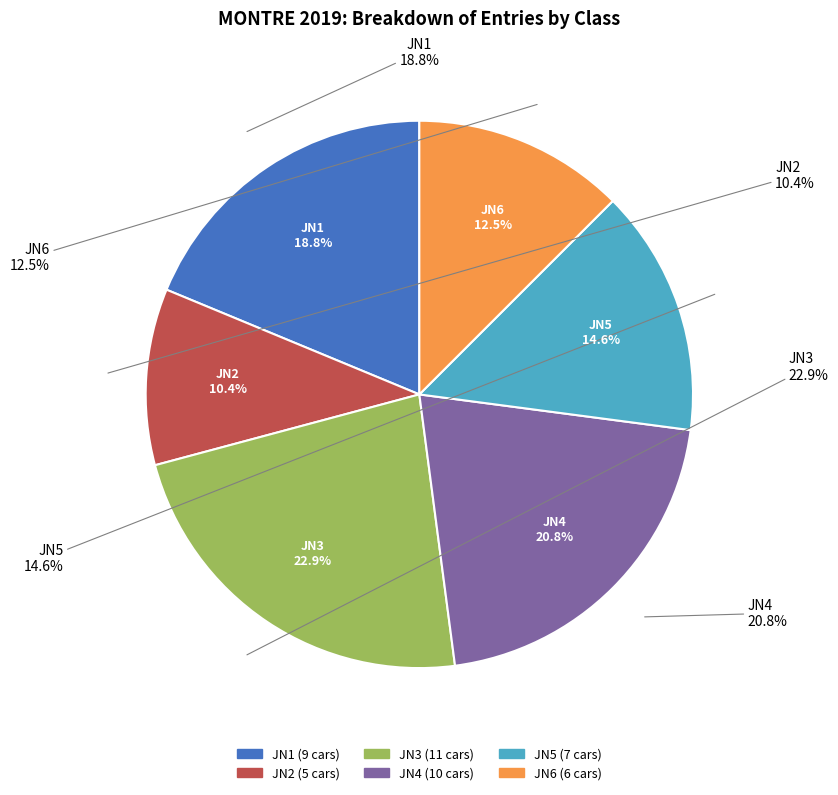

Do JN5 and JN2 together represent more than half of the pie?

No